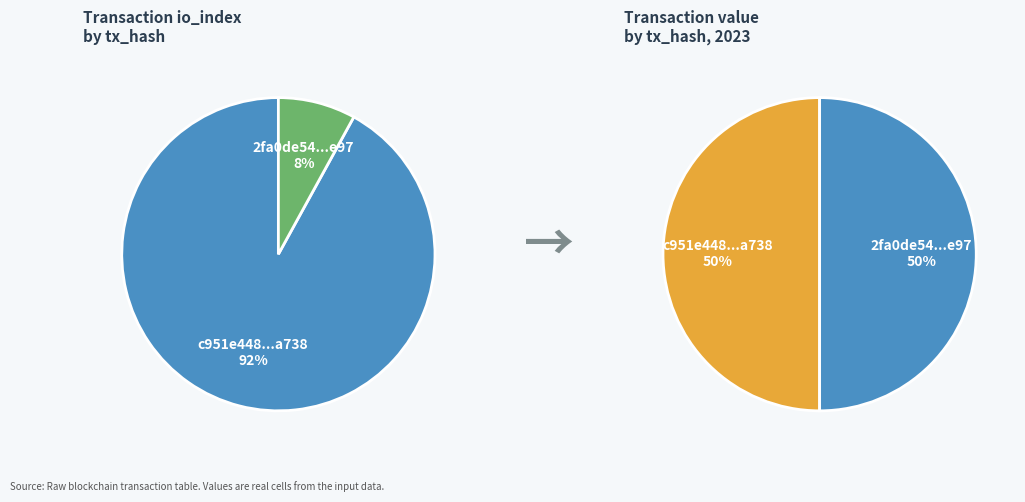

Does value_values represent more than half of the total?

No